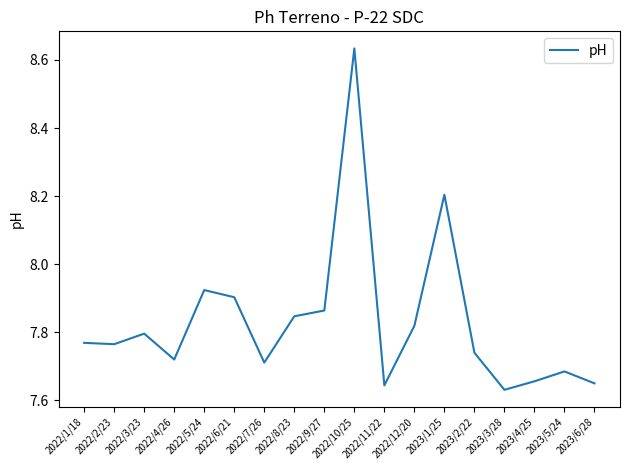

The value at 2022/6/21 is 7.9. True or false?

True